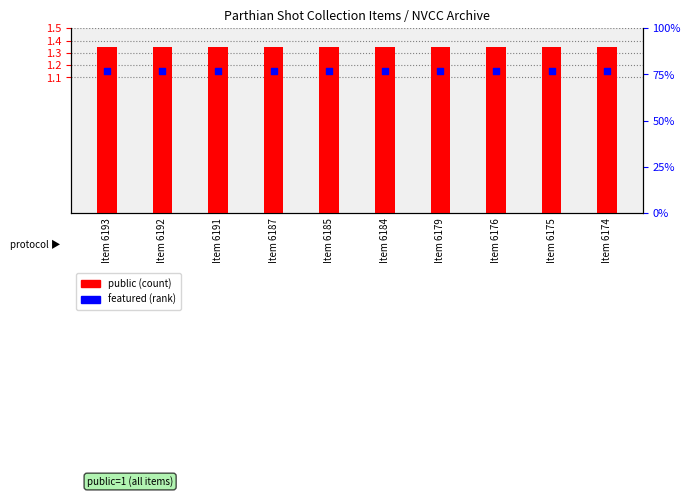

Which series contains the highest Y value?

public